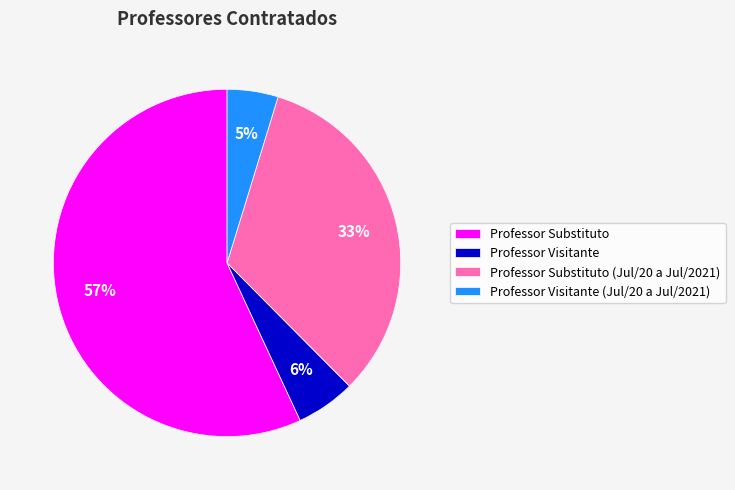

To the nearest percent, what is the average slice percentage?

25%